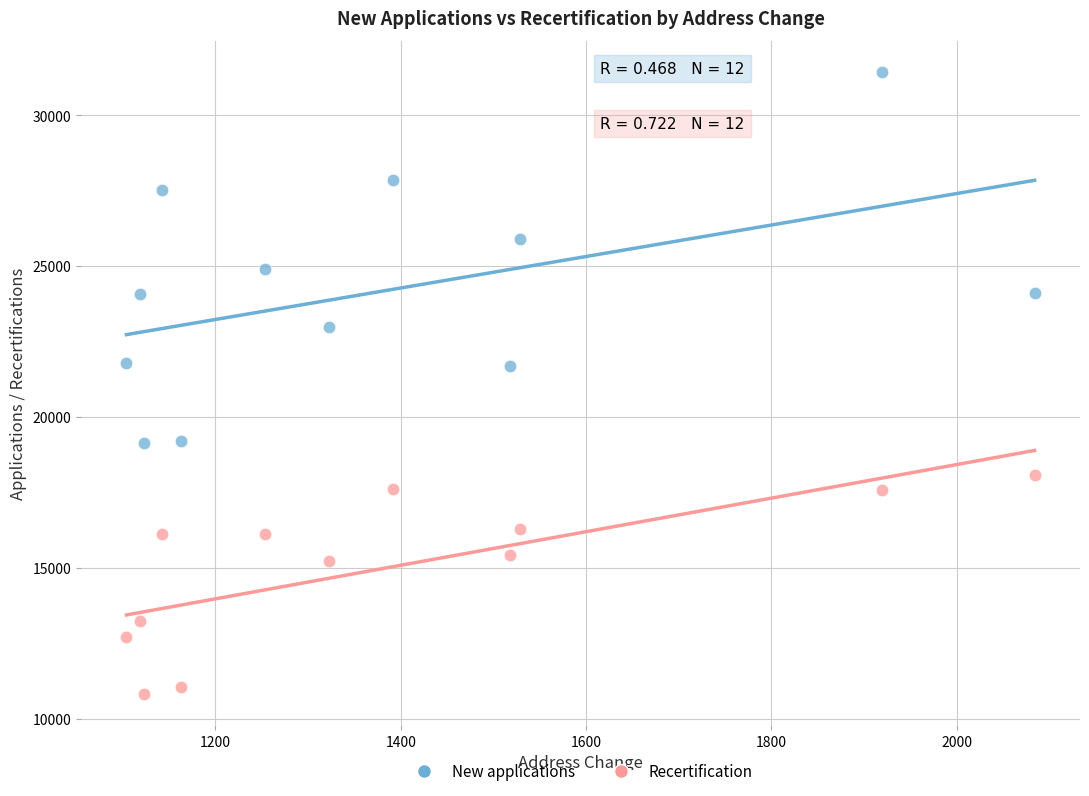

Which series has the widest spread of Y values?

New applications